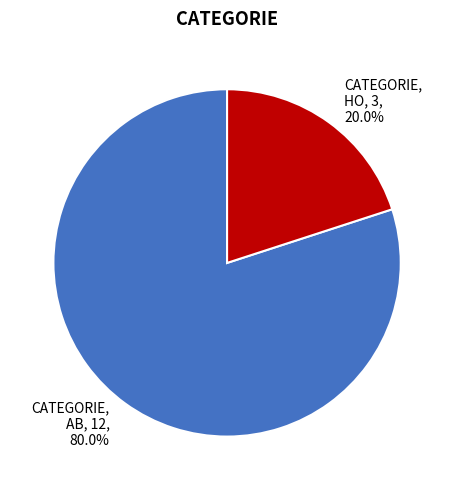

Which category has the smallest portion of the pie?

CATEGORIE, HO, 3, 20.0%